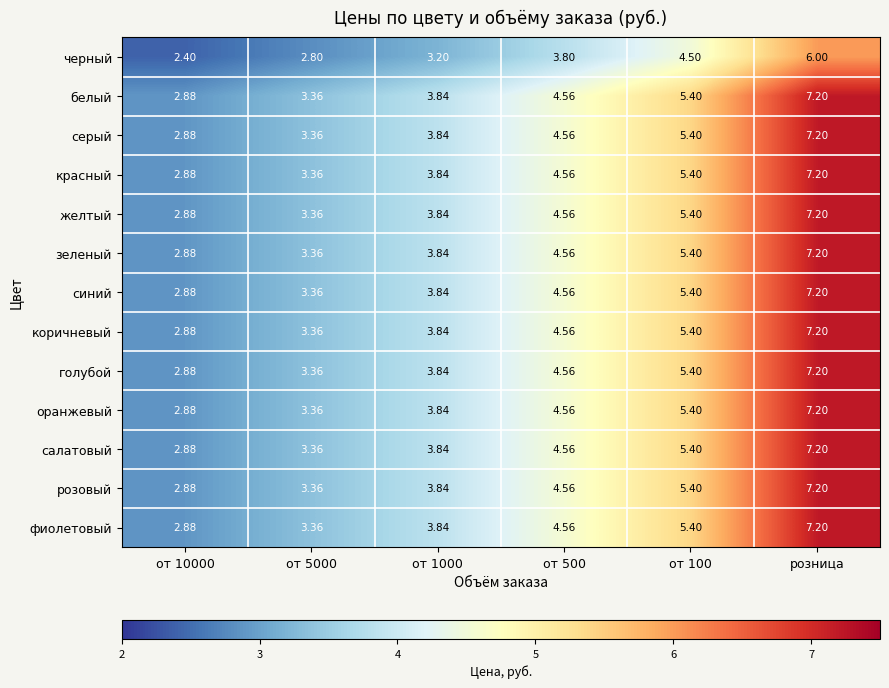

At which category does the chart reach its peak across all series?

розница